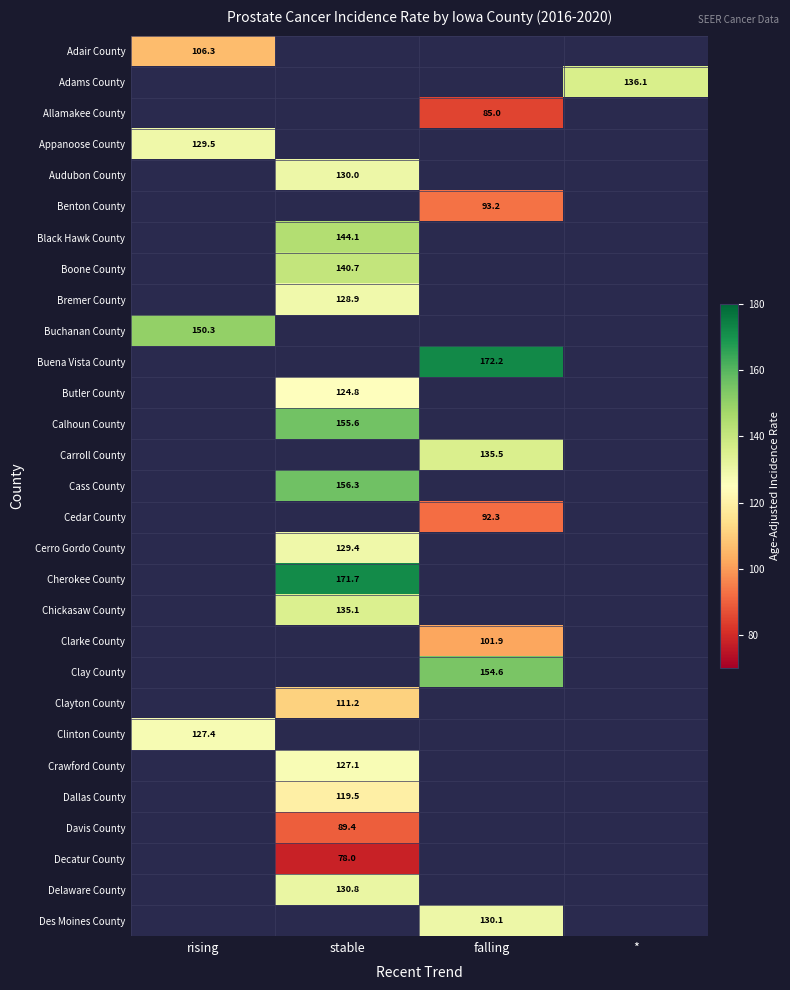

Is it true that Delaware County equals 232.8 at stable?

False